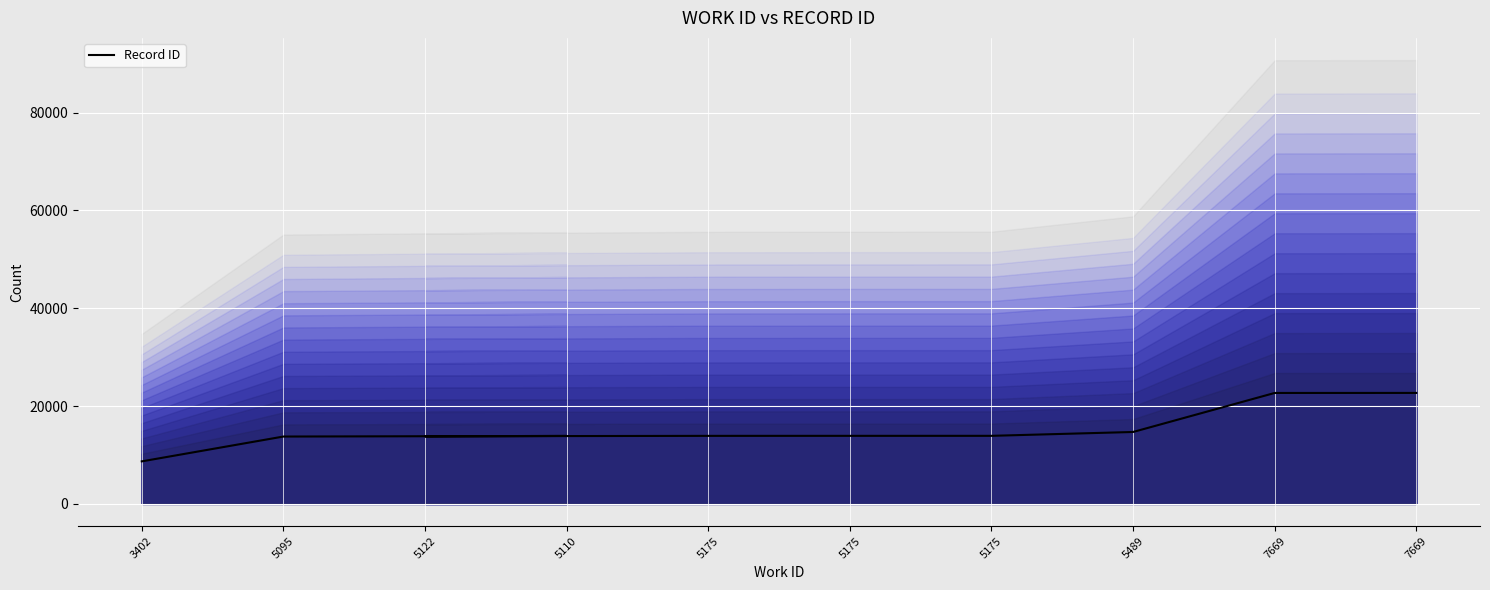

What is the sum of all values?

151963